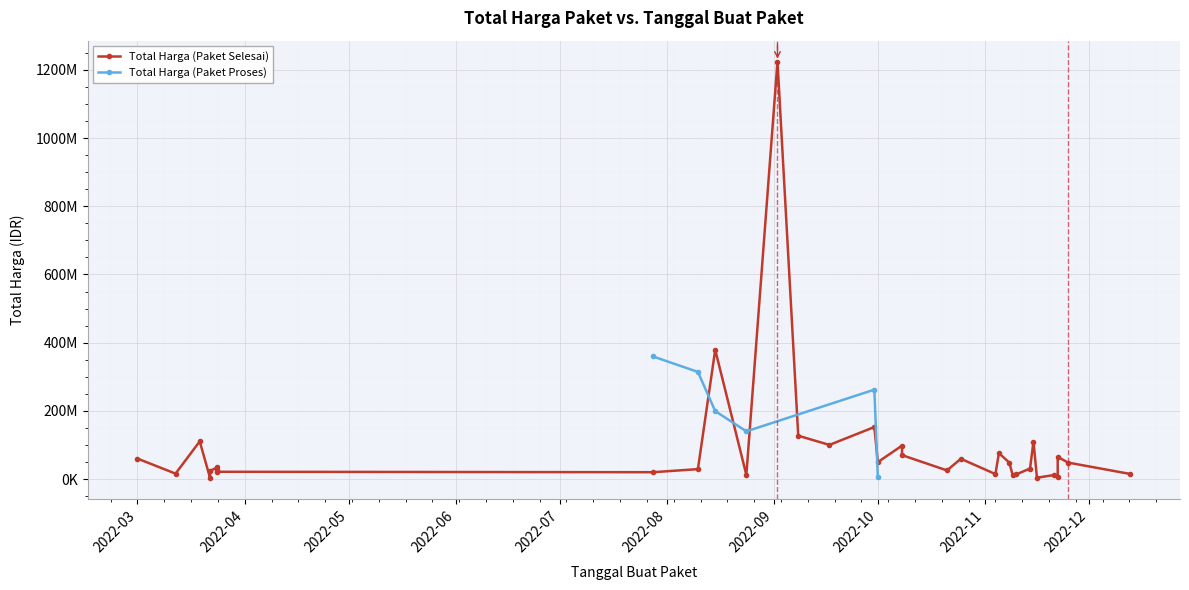

Is it true that Total Harga (Paket Proses) equals -159982706 at 2022-09-08?

False